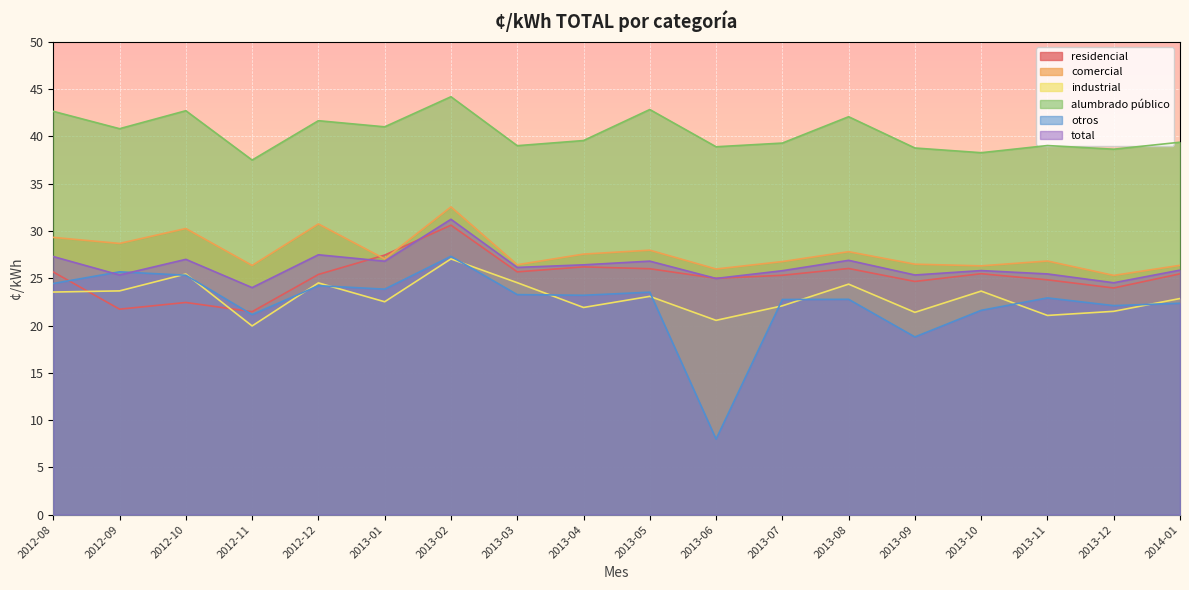

True or false: alumbrado público has a value of 13.3 at 2012-12.

False